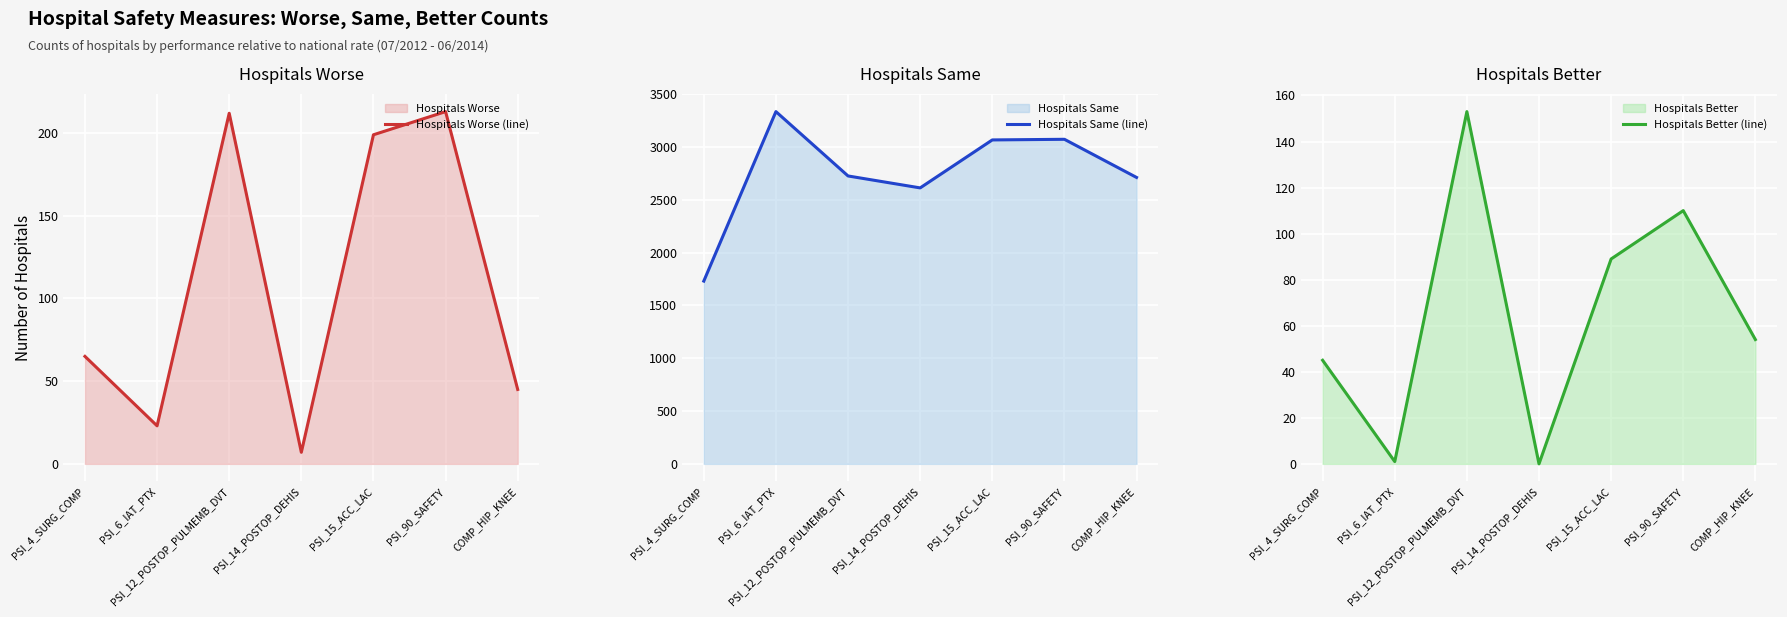

What is the value of the Hospitals Worse (line) point at the 1st from the left?

65